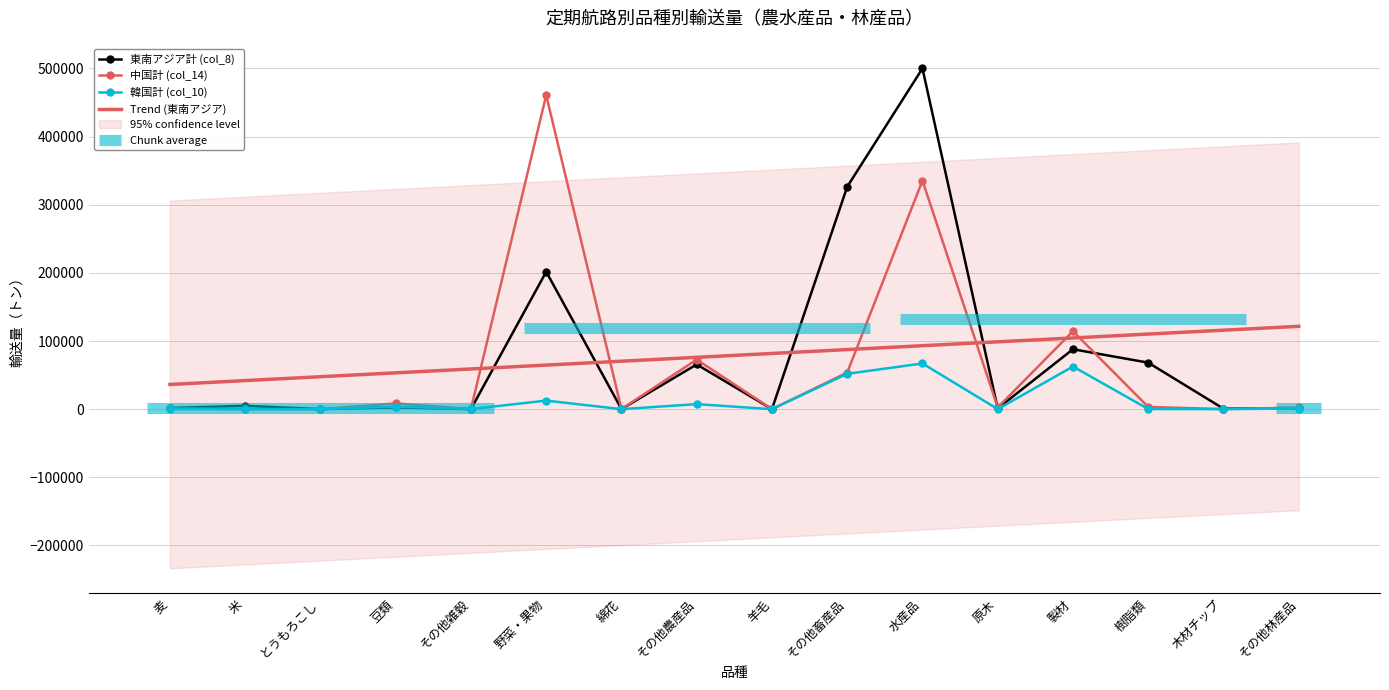

Reading left to right, what are all the values shown in this chart?

東南アジア計 (col_8): 1725.0	4892.0	90.0	2634.0	60.0	201668.0	160.0	65632.0	90.0	326416.0	499999.0	1078.0	87936.0	68260.0	712.0	1254.0
中国計 (col_14): 1076.0	88.0	36.0	8357.0	249.0	460733.0	195.0	72723.0	128.0	53681.0	335435.0	2489.0	114398.0	3251.0	75.0	2455.0
韓国計 (col_10): 150.0	180.0	0.0	3729.0	135.0	12573.0	15.0	7402.0	0.0	51919.0	67048.0	109.0	62590.0	224.0	60.0	930.0
Trend (東南アジア): 36249.0	41937.5	47626.0	53314.6	59003.1	64691.6	70380.1	76068.6	81757.1	87445.6	93134.2	98822.7	104511.2	110199.7	115888.2	121576.7